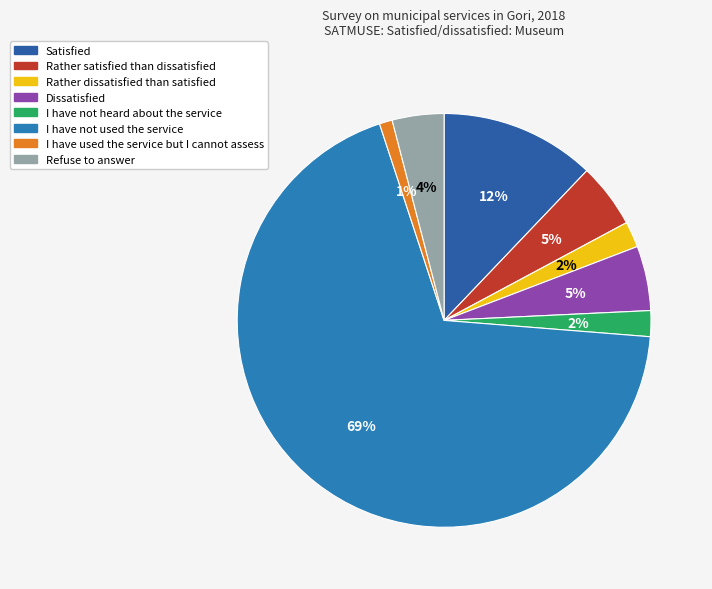

Combined, what portion of the pie is Rather satisfied than dissatisfied and Satisfied?

17.2%